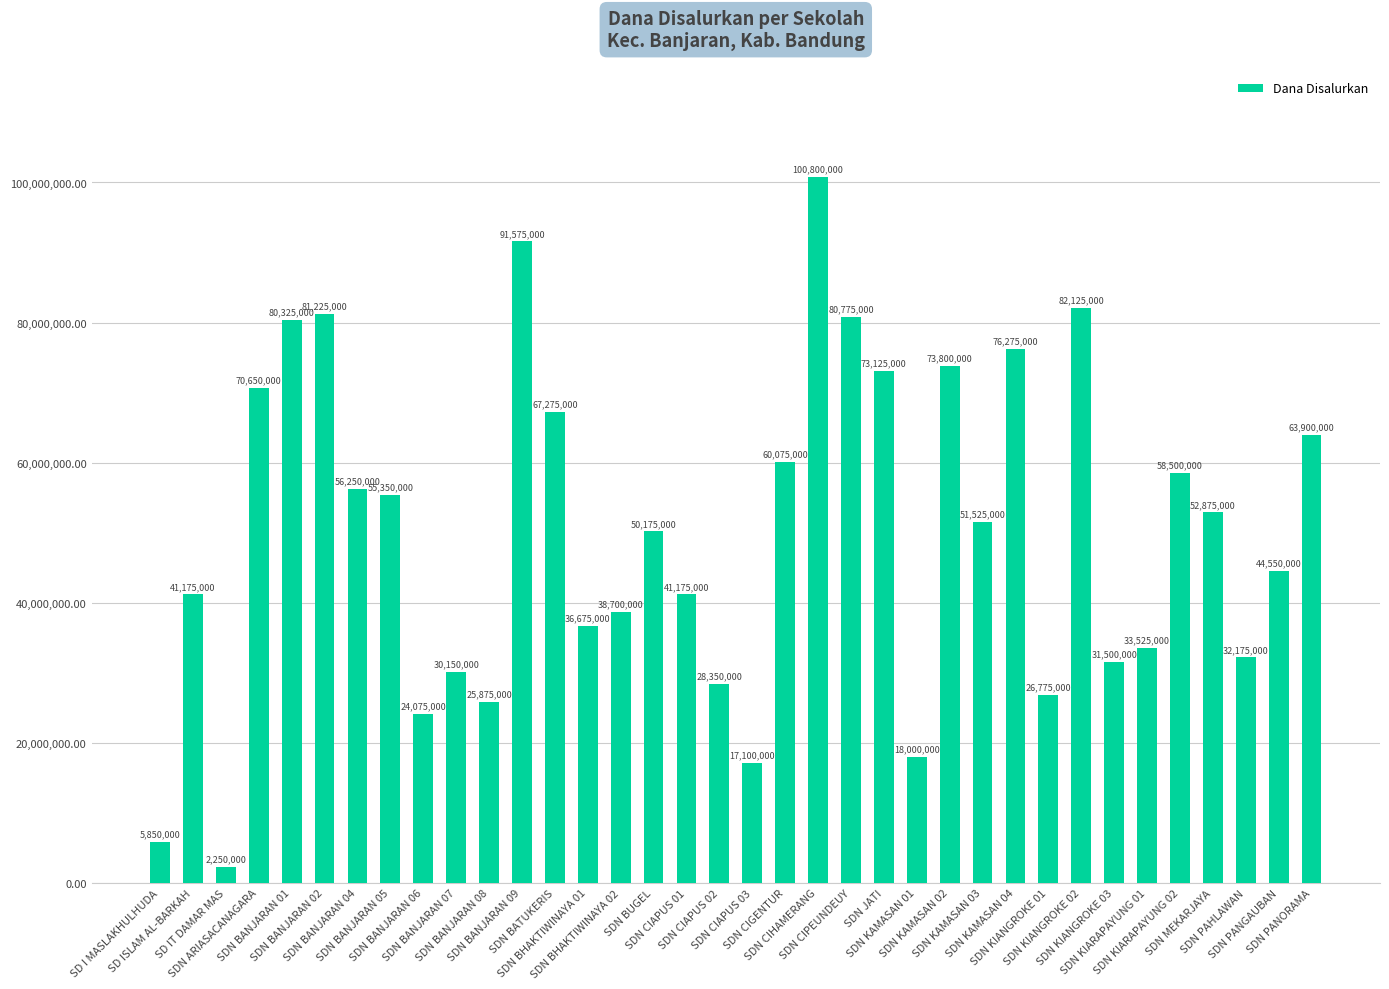

Reading right to left, what are all the values shown in this chart?

SDN PANORAMA=63900000	SDN PANGAUBAN=44550000	SDN PAHLAWAN=32175000	SDN MEKARJAYA=52875000	SDN KIARAPAYUNG 02=58500000	SDN KIARAPAYUNG 01=33525000	SDN KIANGROKE 03=31500000	SDN KIANGROKE 02=82125000	SDN KIANGROKE 01=26775000	SDN KAMASAN 04=76275000	SDN KAMASAN 03=51525000	SDN KAMASAN 02=73800000	SDN KAMASAN 01=18000000	SDN JATI=73125000	SDN CIPEUNDEUY=80775000	SDN CIHAMERANG=100800000	SDN CIGENTUR=60075000	SDN CIAPUS 03=17100000	SDN CIAPUS 02=28350000	SDN CIAPUS 01=41175000	SDN BUGEL=50175000	SDN BHAKTIWINAYA 02=38700000	SDN BHAKTIWINAYA 01=36675000	SDN BATUKERIS=67275000	SDN BANJARAN 09=91575000	SDN BANJARAN 08=25875000	SDN BANJARAN 07=30150000	SDN BANJARAN 06=24075000	SDN BANJARAN 05=55350000	SDN BANJARAN 04=56250000	SDN BANJARAN 02=81225000	SDN BANJARAN 01=80325000	SDN ARIASACANAGARA=70650000	SD IT DAMAR MAS=2250000	SD ISLAM AL-BARKAH=41175000	SD I MASLAKHULHUDA=5850000